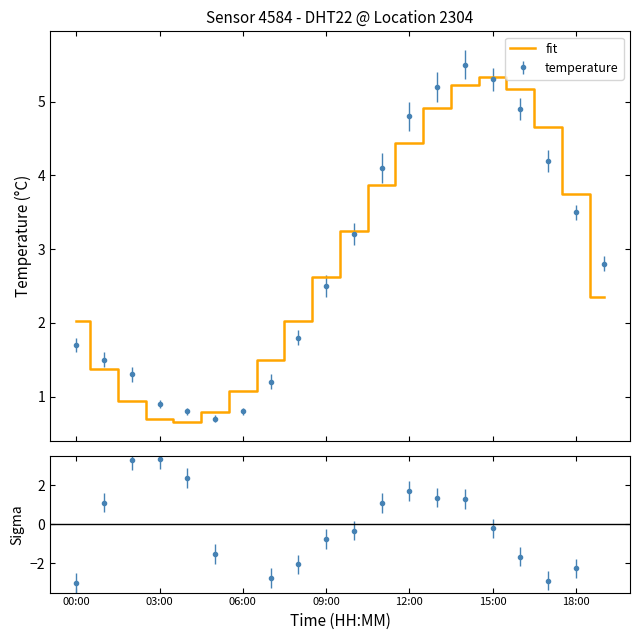

What is the difference between the values at 10 and 11?

0.6